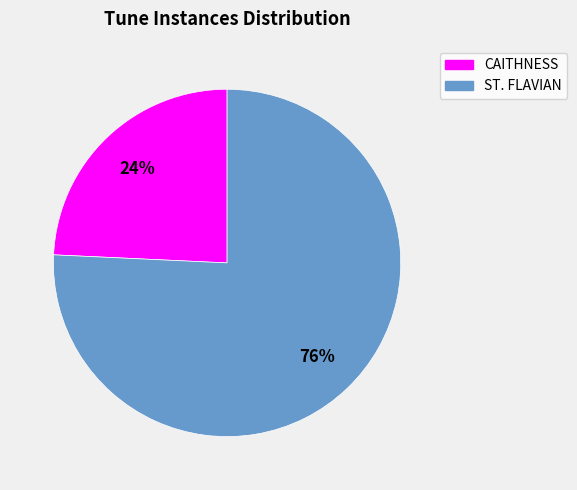

Is the sum of CAITHNESS and ST. FLAVIAN greater than half?

Yes